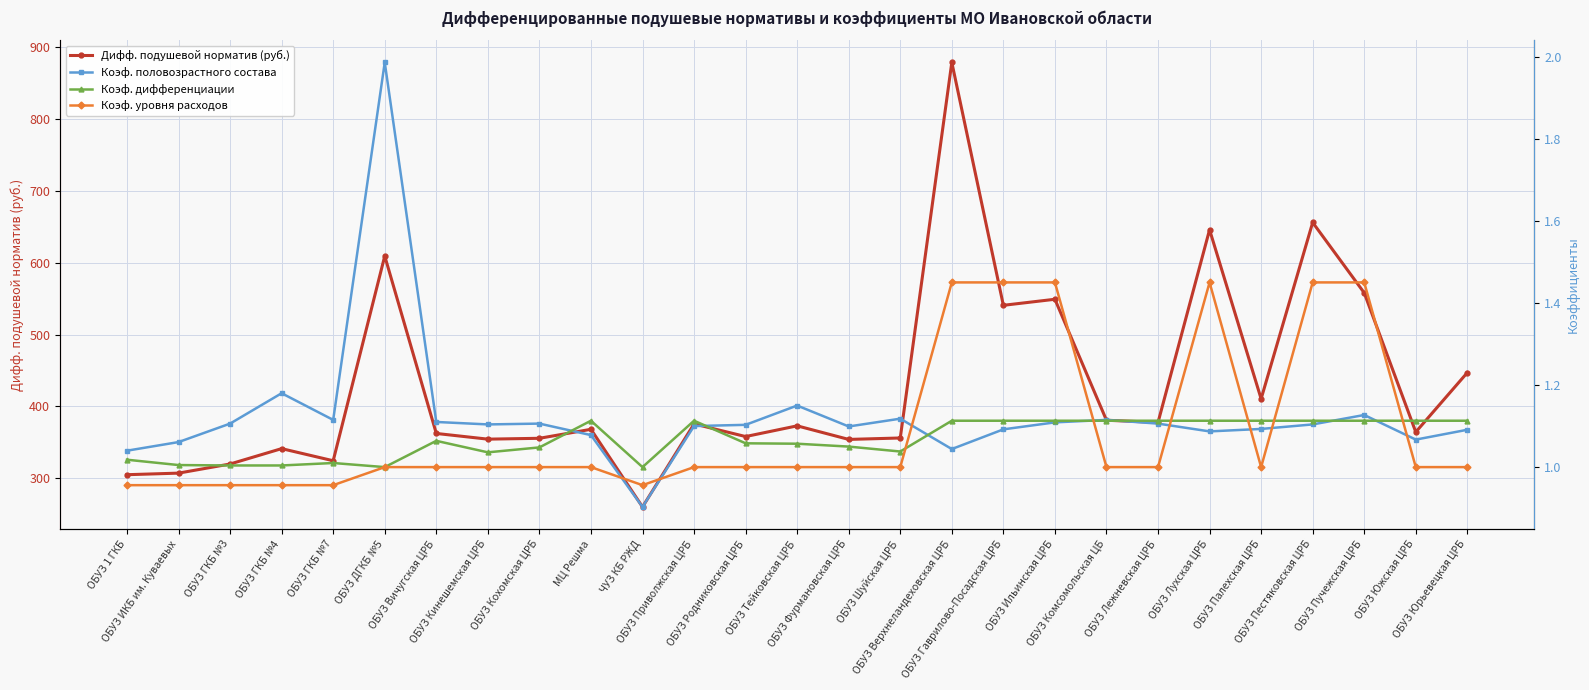

What is the average value of the Коэф. дифференциации series?

1.1